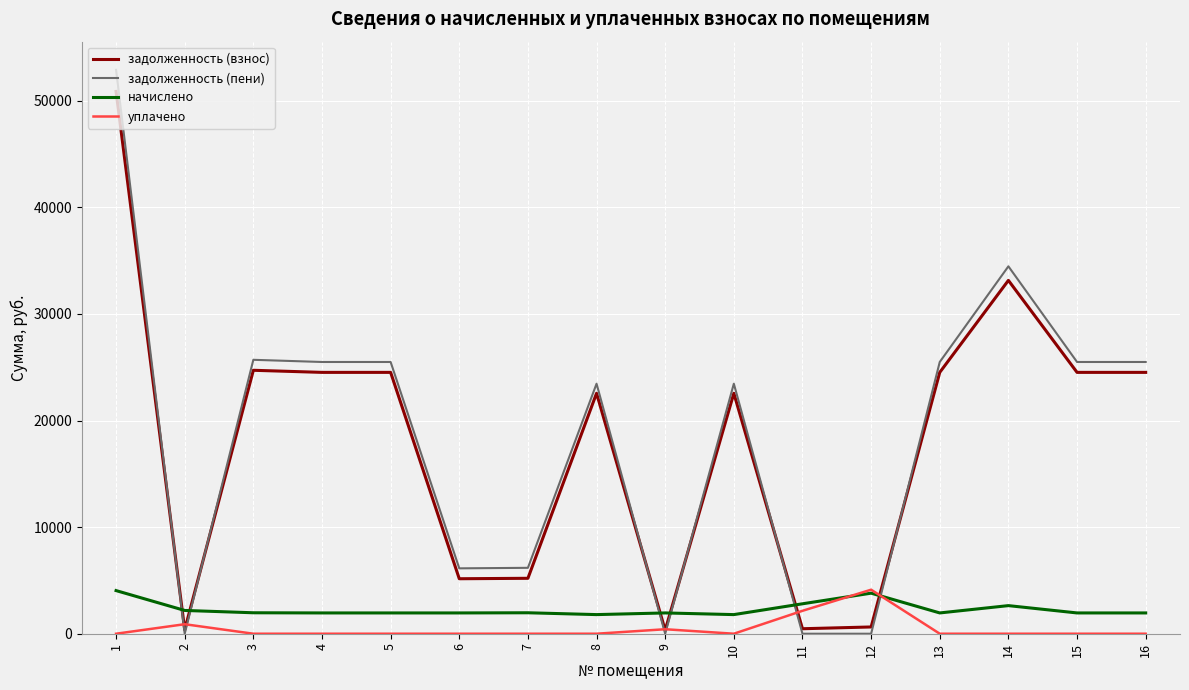

Which series has the largest range (max minus min)?

задолженность (пени)